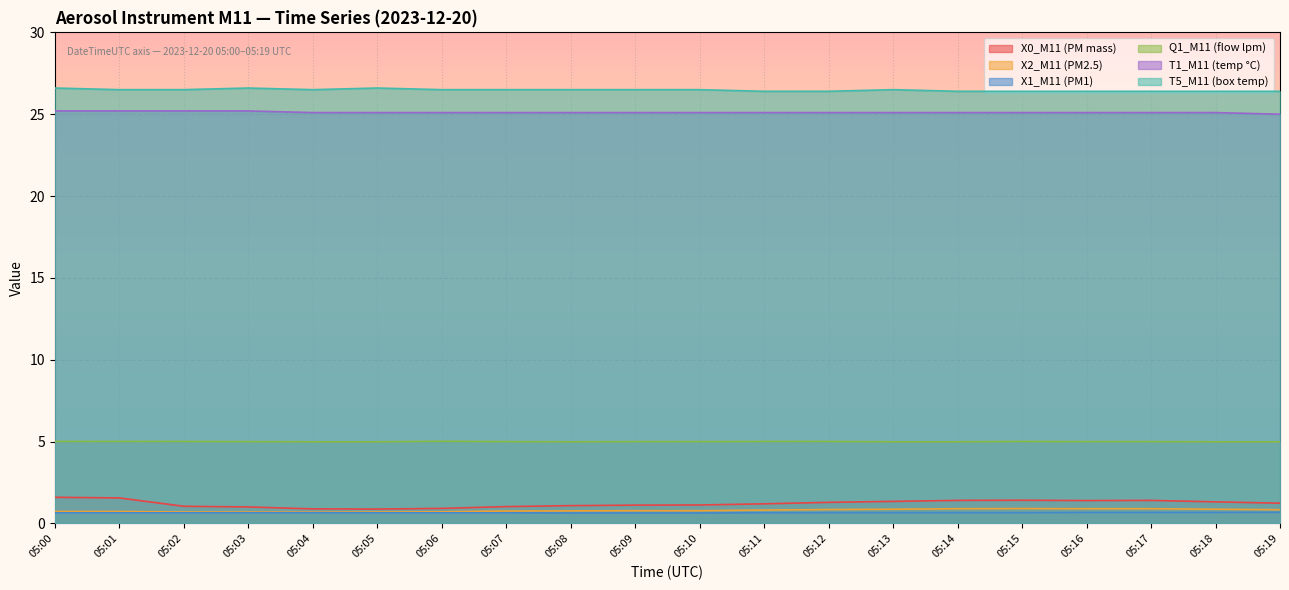

Rank the series by their maximum value, from lowest to highest.

X1_M11 (PM1), X2_M11 (PM2.5), X0_M11 (PM mass), Q1_M11 (flow lpm), T1_M11 (temp °C), T5_M11 (box temp)